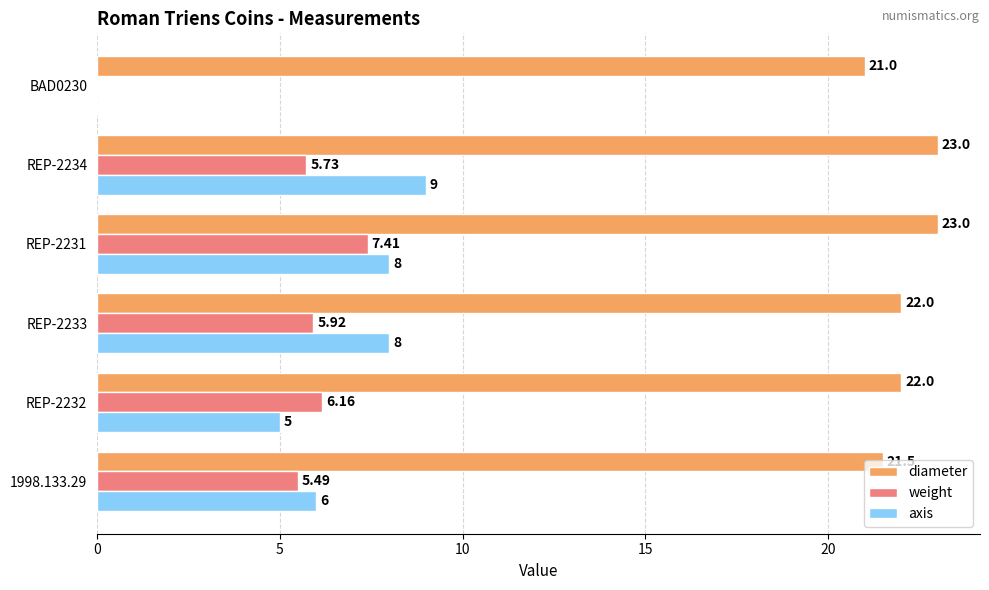

How many data points does each series have?

6